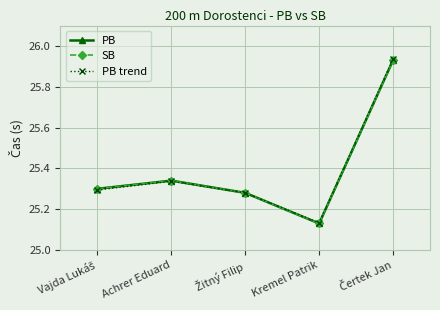

Does the chart have visible grid lines?

Yes